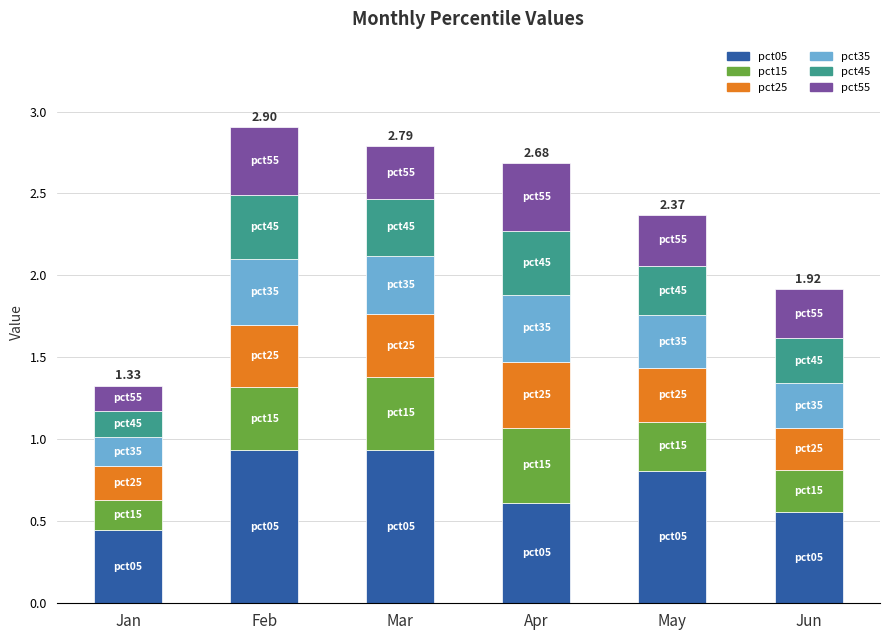

What is the sum of the pct05 values at Mar and Jun?

1.5